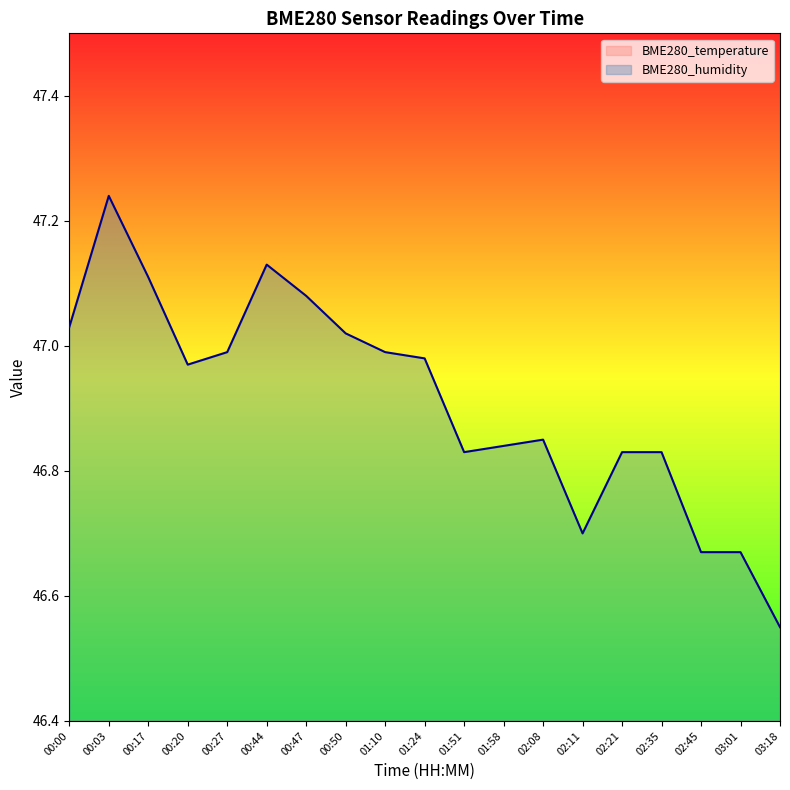

What is the sum of the BME280_humidity values at 00:17 and 00:44?

94.2